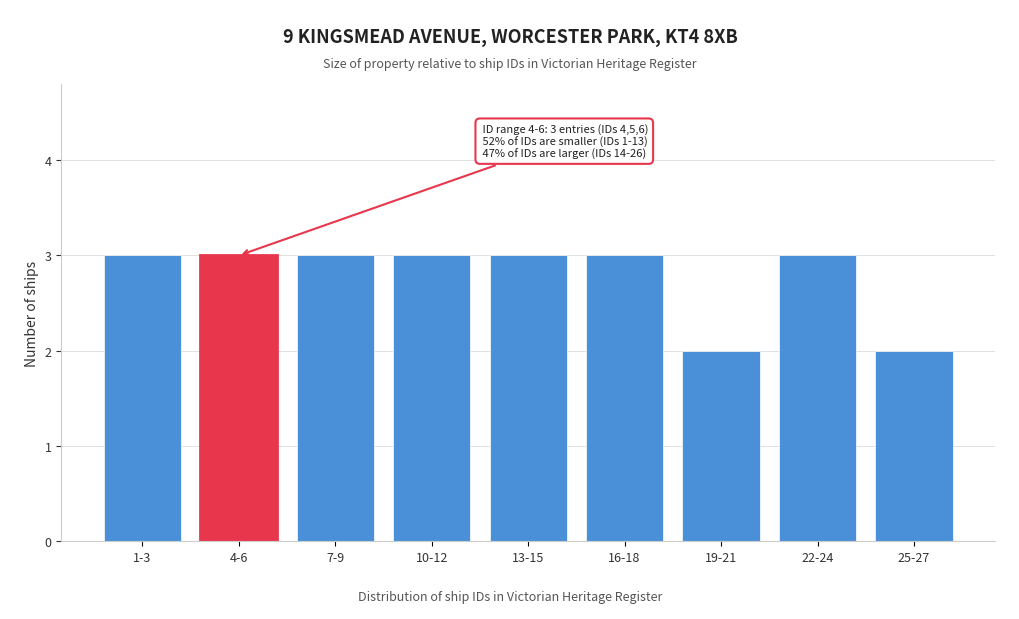

Reading left to right, extract all data points from this chart.

3	3	3	3	3	3	2	3	2